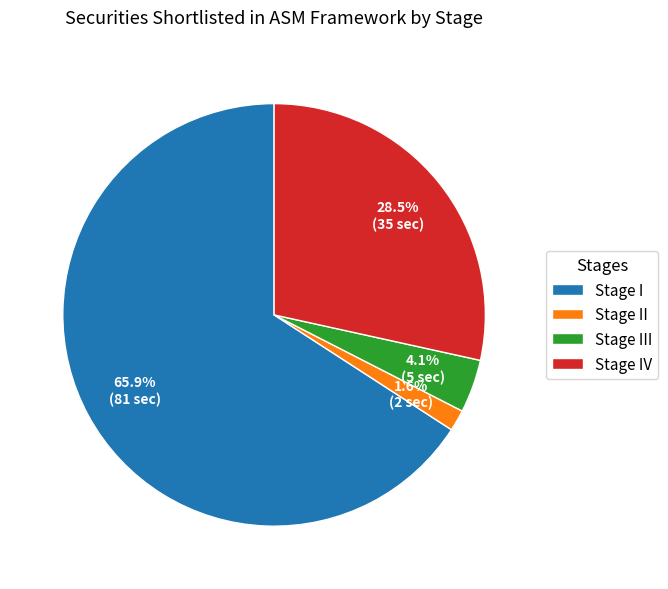

Is the sum of Stage II and Stage III greater than half?

No